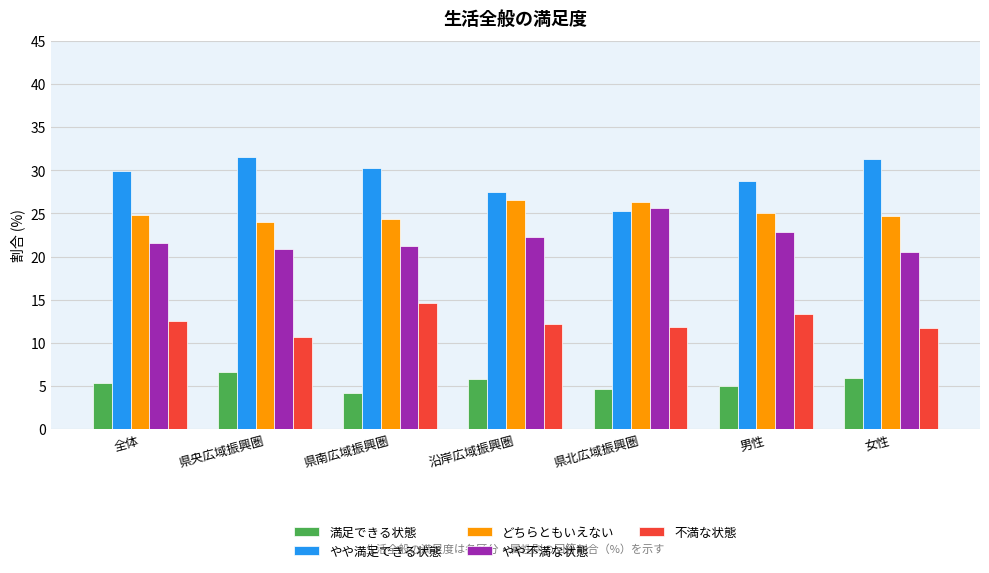

Are the bars horizontal?

No